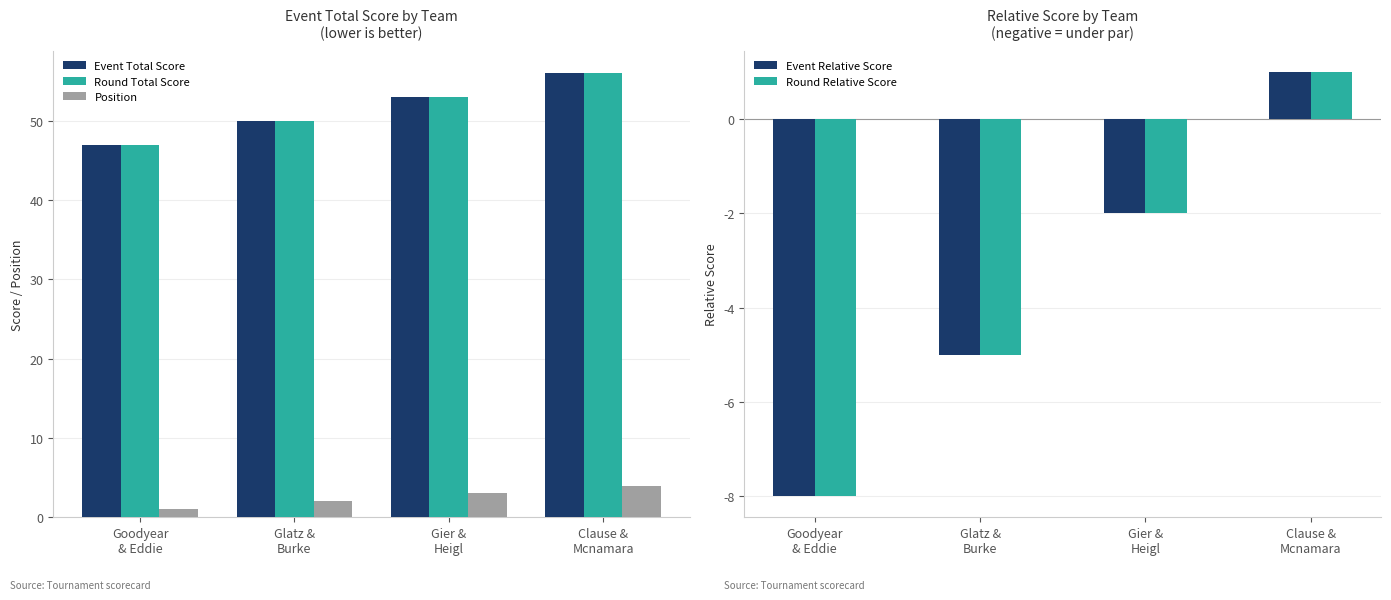

What is the maximum value shown in the chart?

56